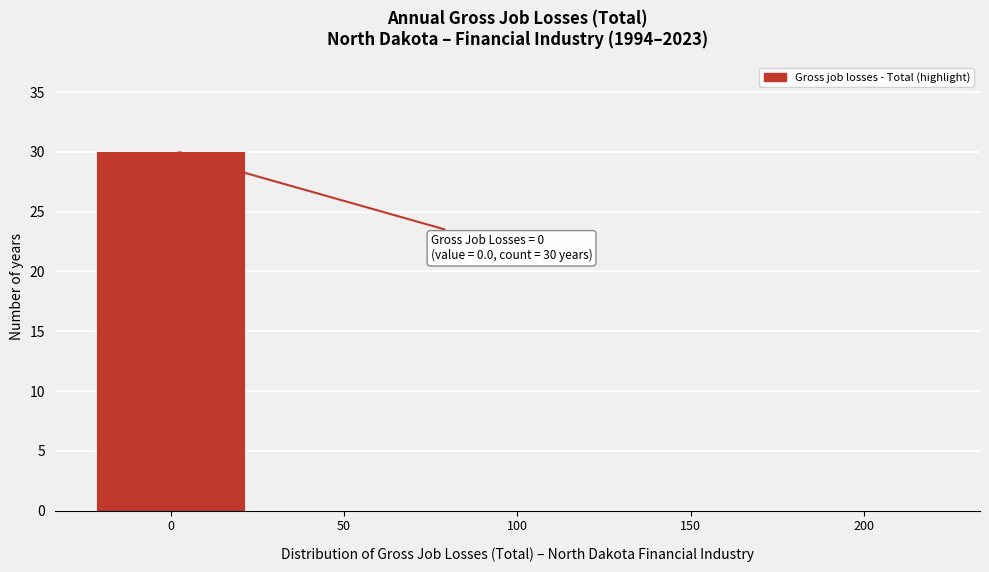

Reading right to left, what are all the values shown in this chart?

200=0	150=0	100=0	50=0	0=30